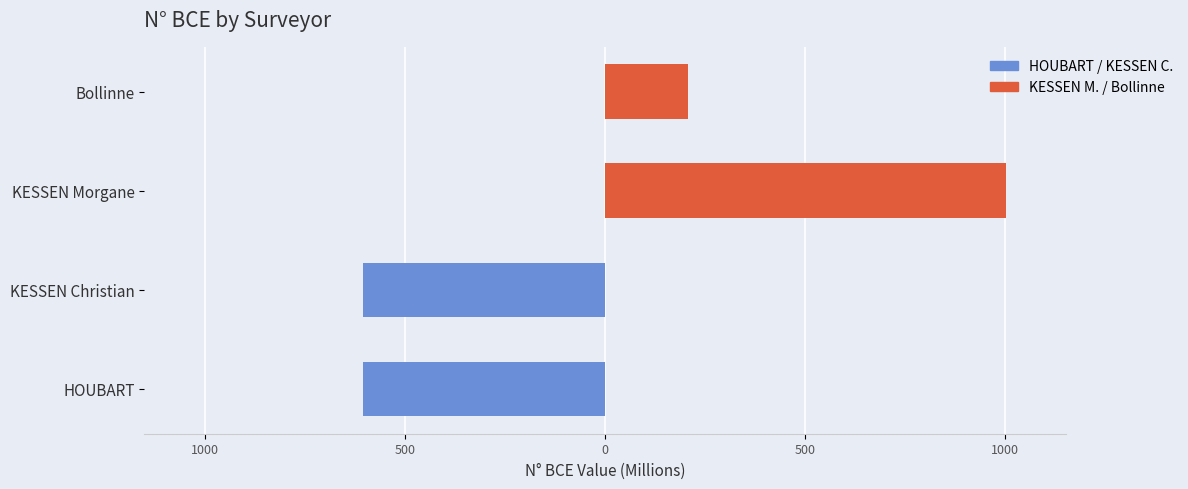

What is the maximum value shown in the chart?

1001.5